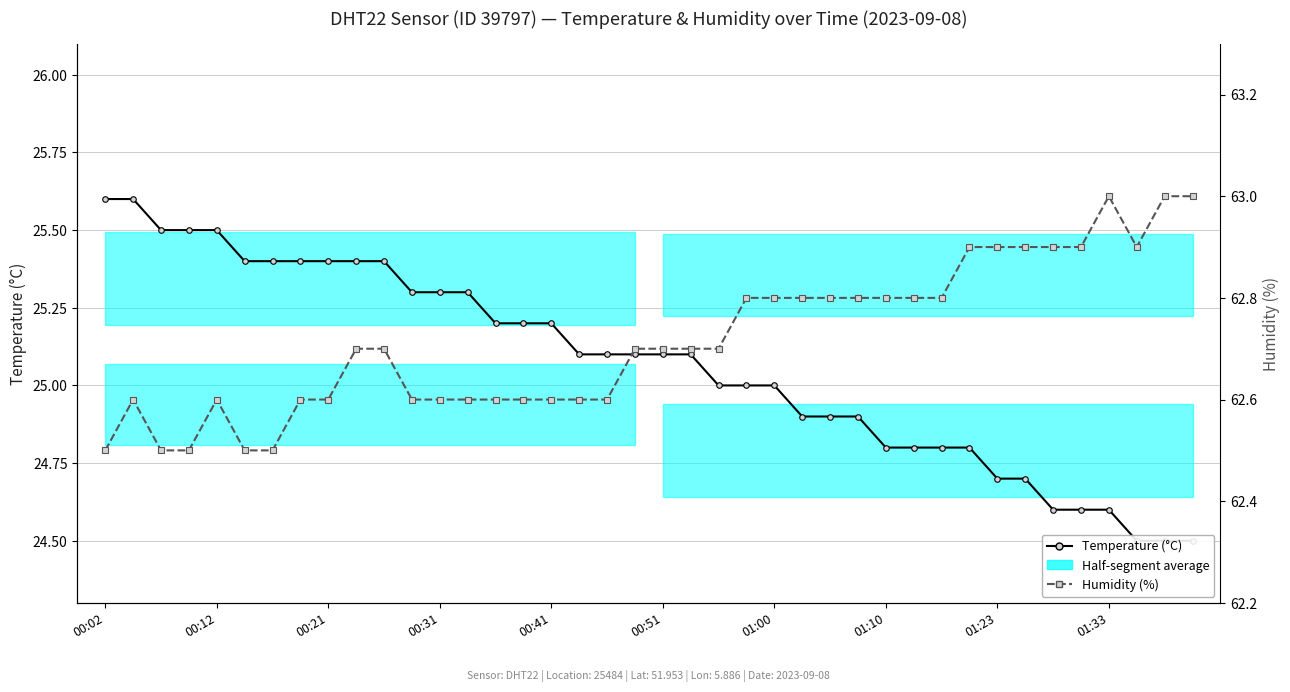

Does the chart display data point markers on the line(s)?

Yes